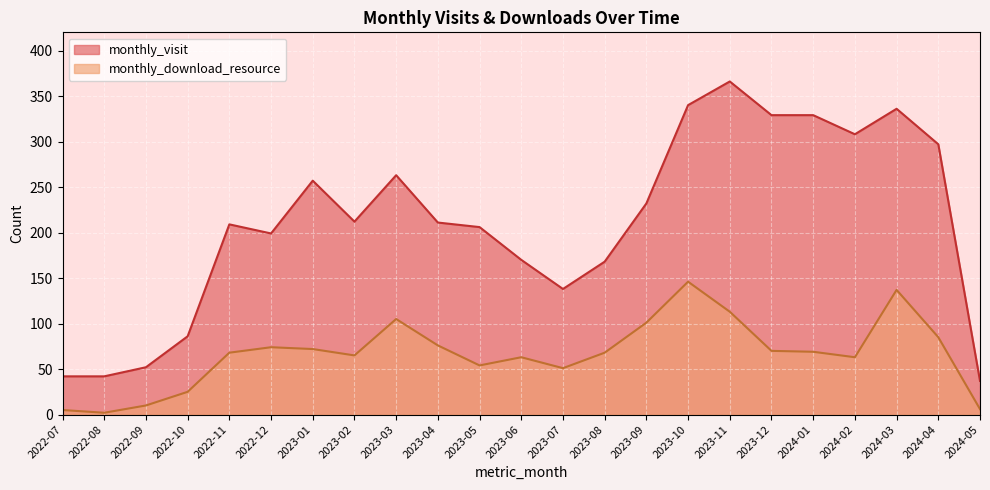

How many values in the monthly_visit series are below 211?

11